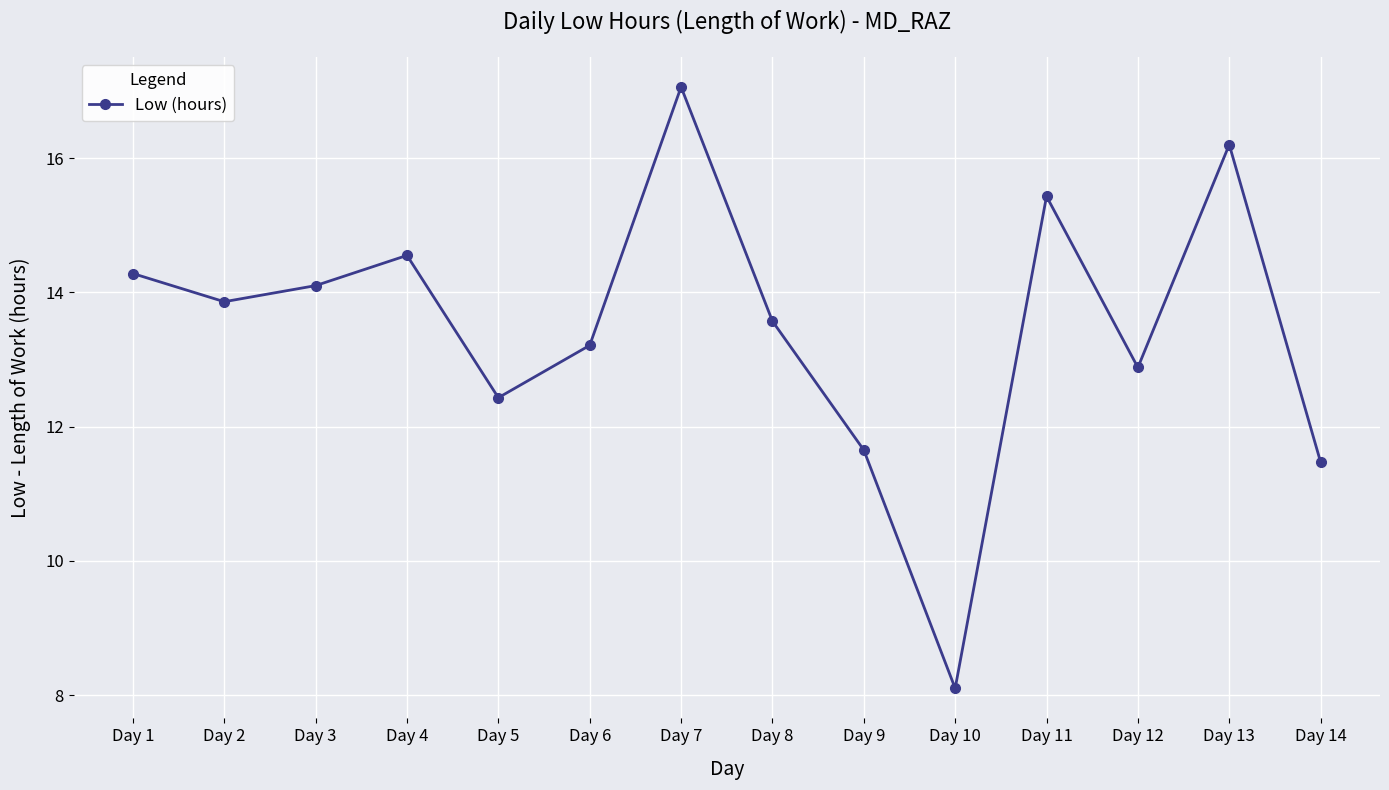

The value at Day 2 is 4.1. True or false?

False